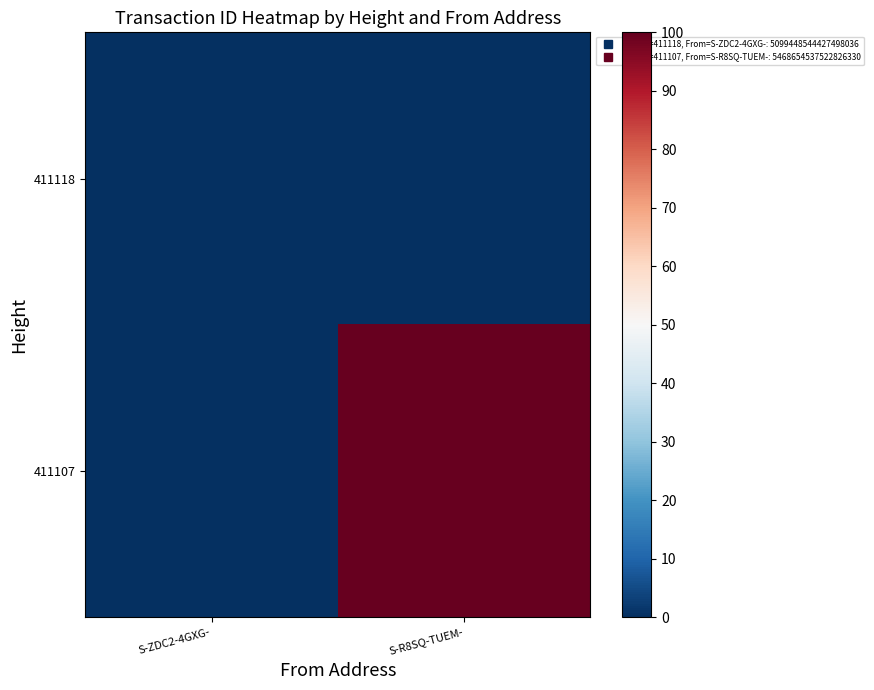

Rank the series by their maximum value, from highest to lowest.

411107, 411118